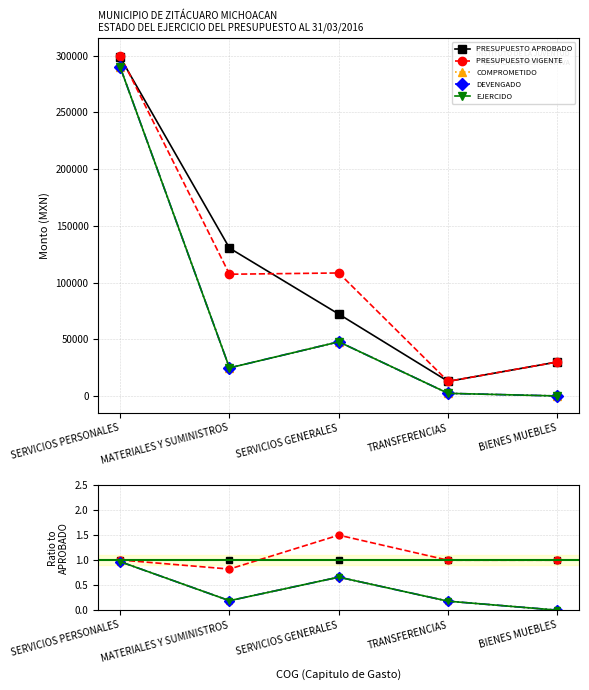

Which series has the widest spread of values?

COMPROMETIDO